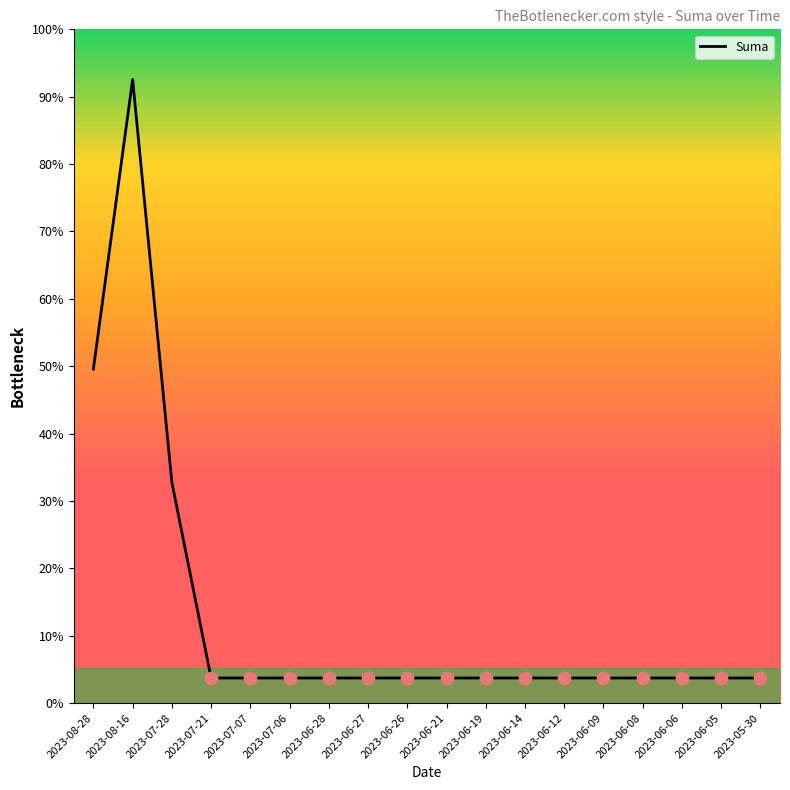

Does the chart have visible grid lines?

No